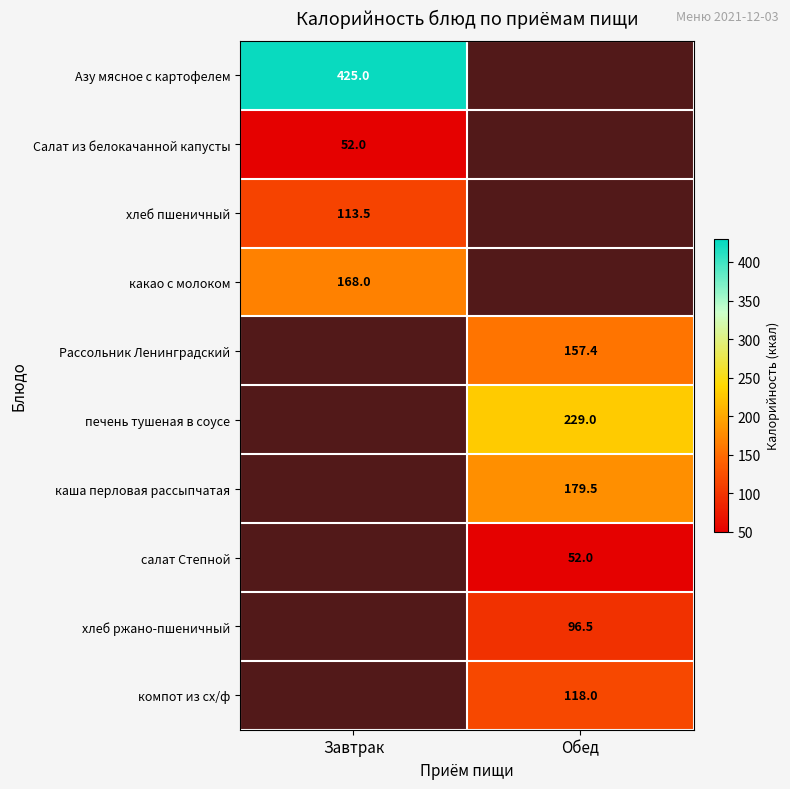

Is it true that каша перловая рассыпчатая equals 85.4 at Обед?

False